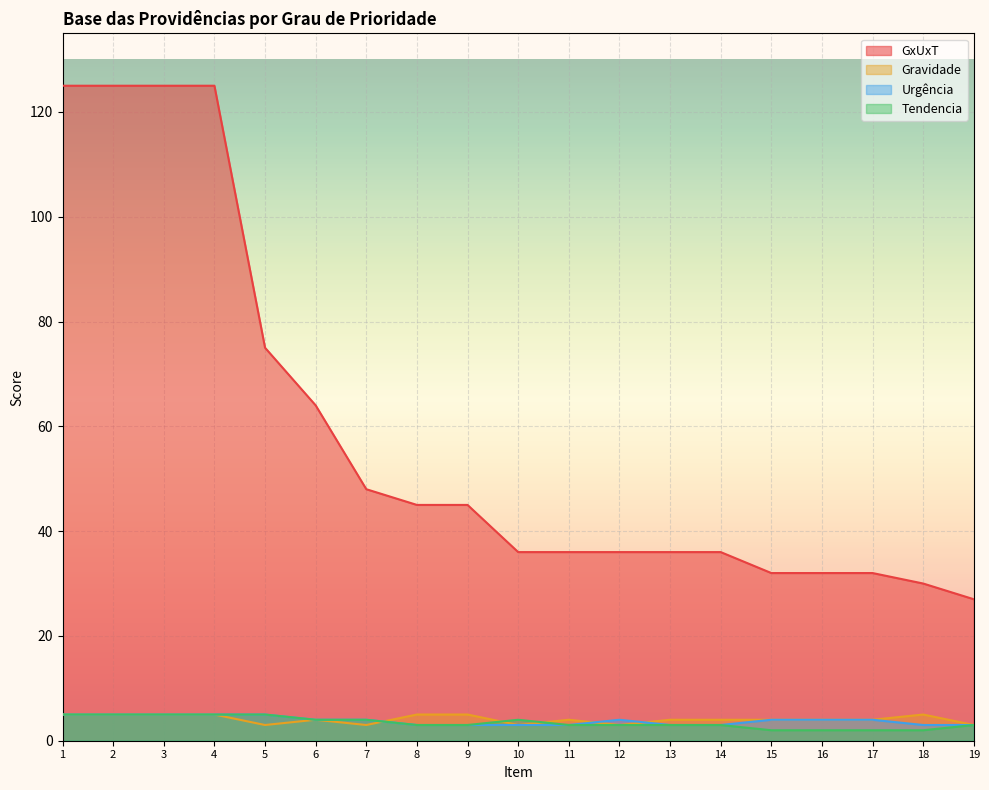

What is the highest value of the GxUxT series?

125